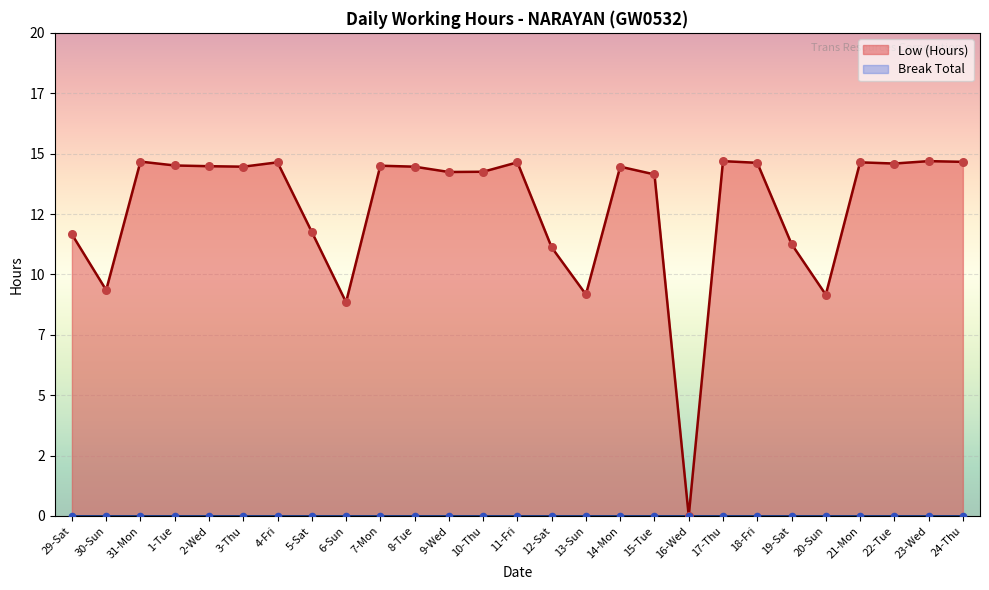

Which has a higher value, 19-Sat or 10-Thu?

10-Thu